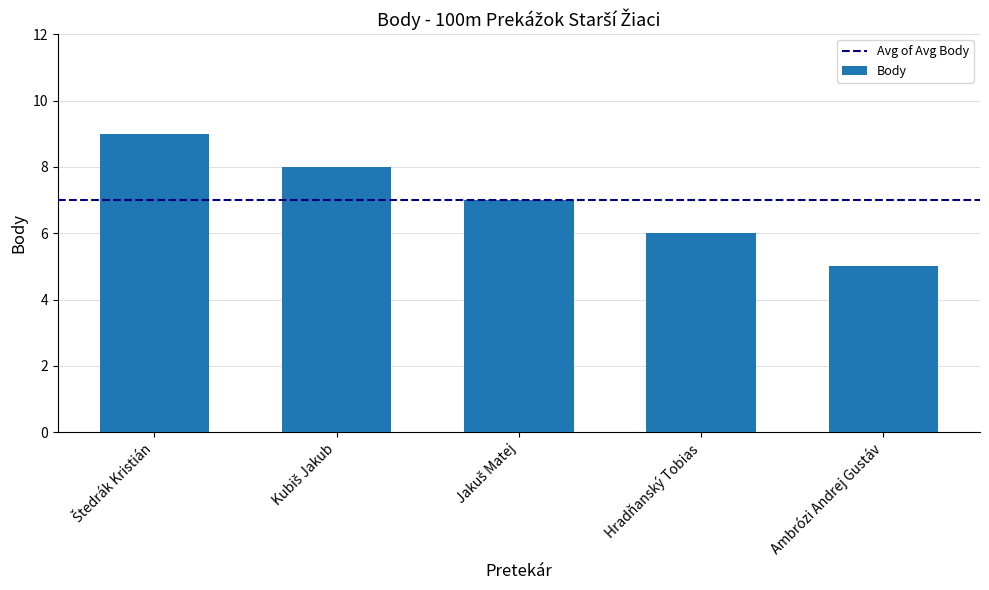

How many values are between 6 and 8?

3